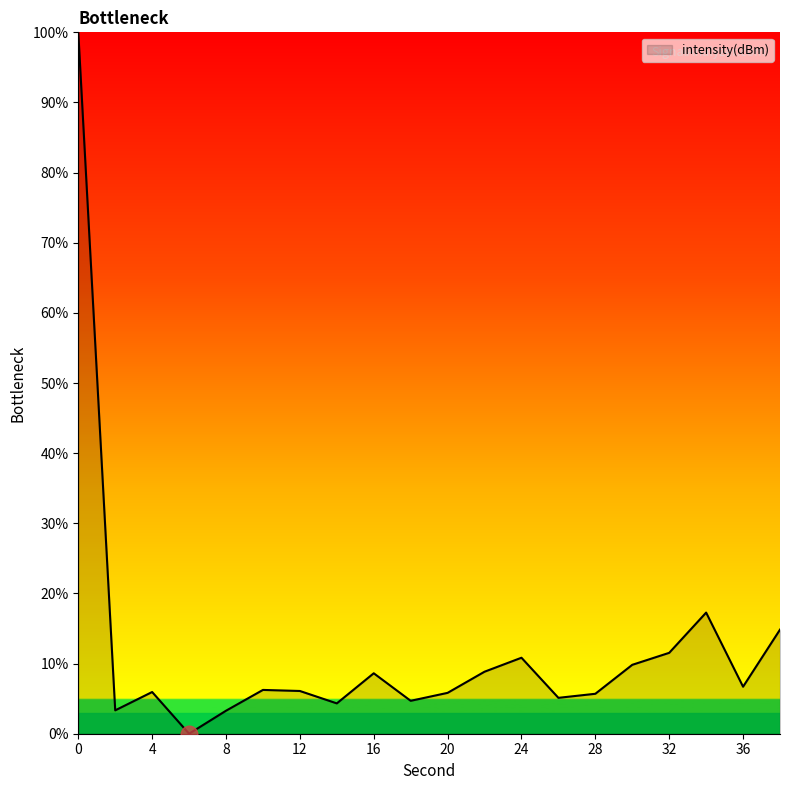

What is the difference between the maximum and minimum values?

100.0